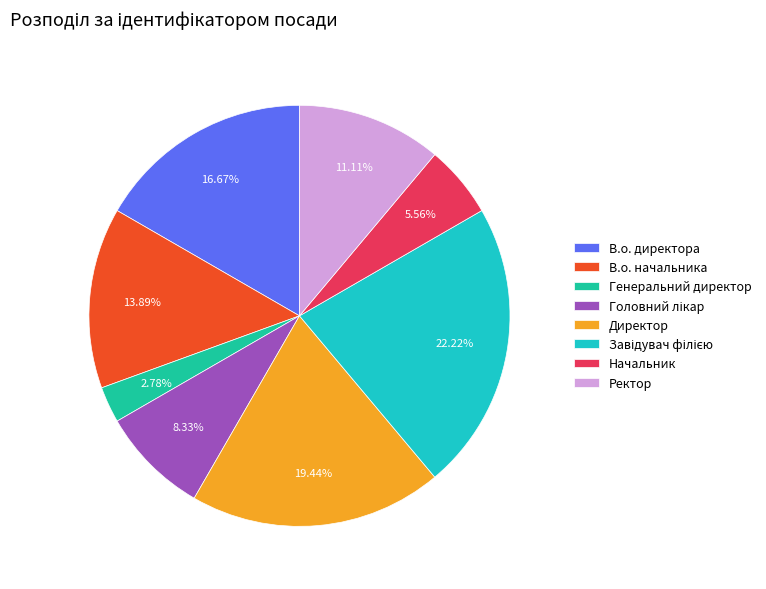

Which has a higher value, Ректор or В.о. директора?

В.о. директора